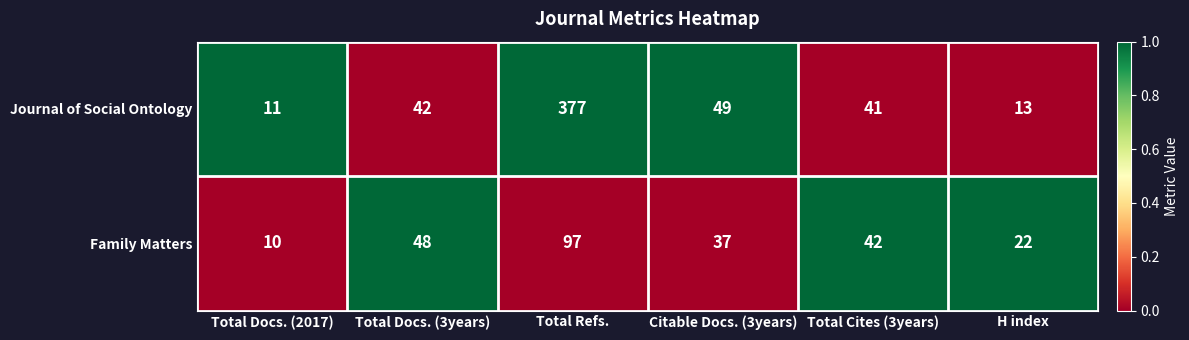

What is the difference between the second highest and minimum values in the Journal of Social Ontology series?

38